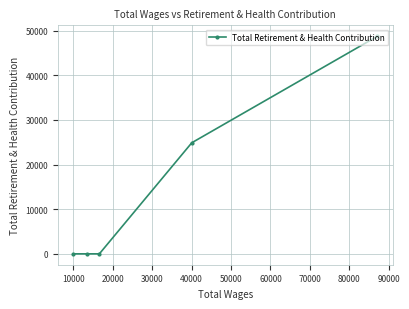

What is the sum of all values?

73663